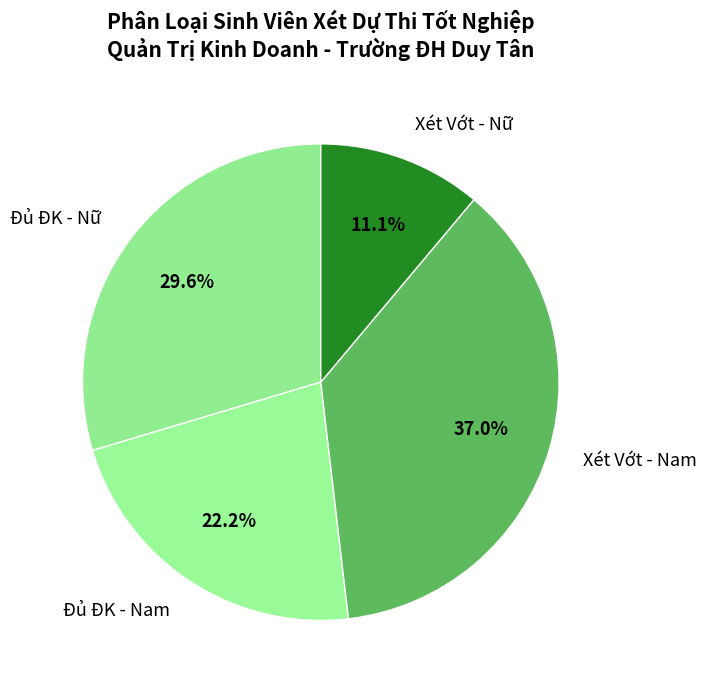

Which category has the smallest portion of the pie?

Xét Vớt - Nữ